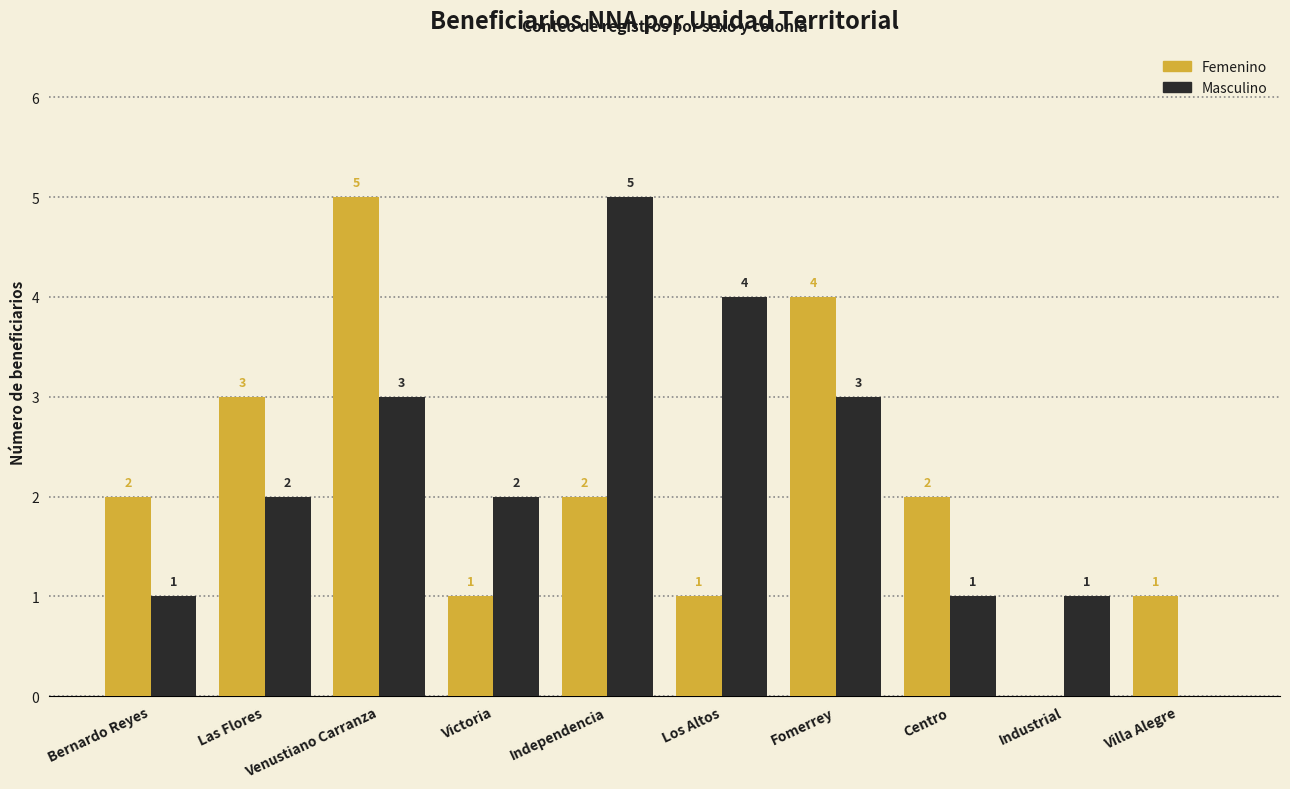

What are all the series names shown in the legend?

Femenino, Masculino